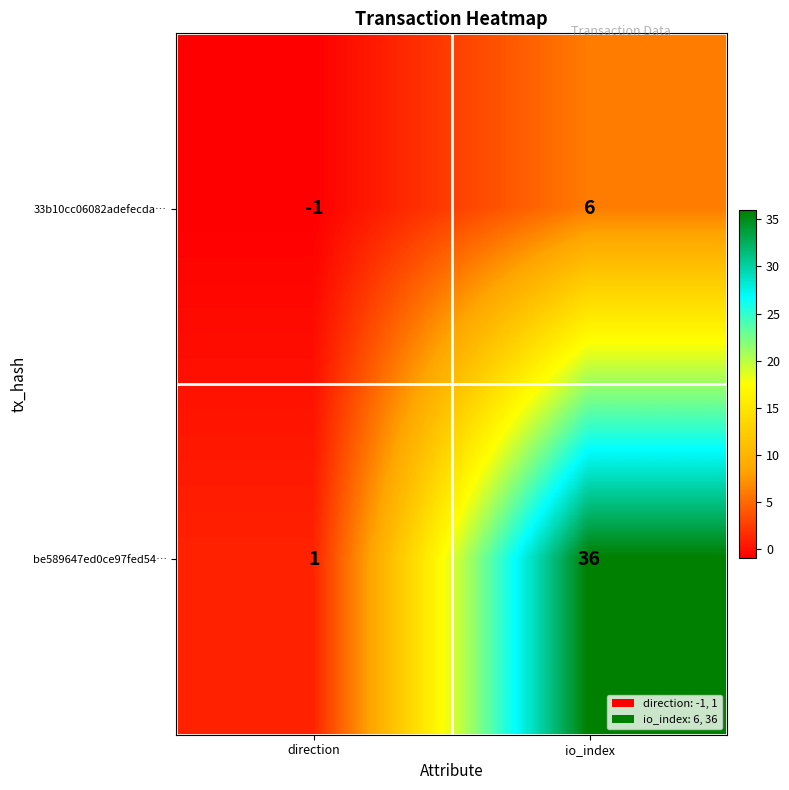

How many data points in be589647ed0ce97fed54… are less than 36?

1